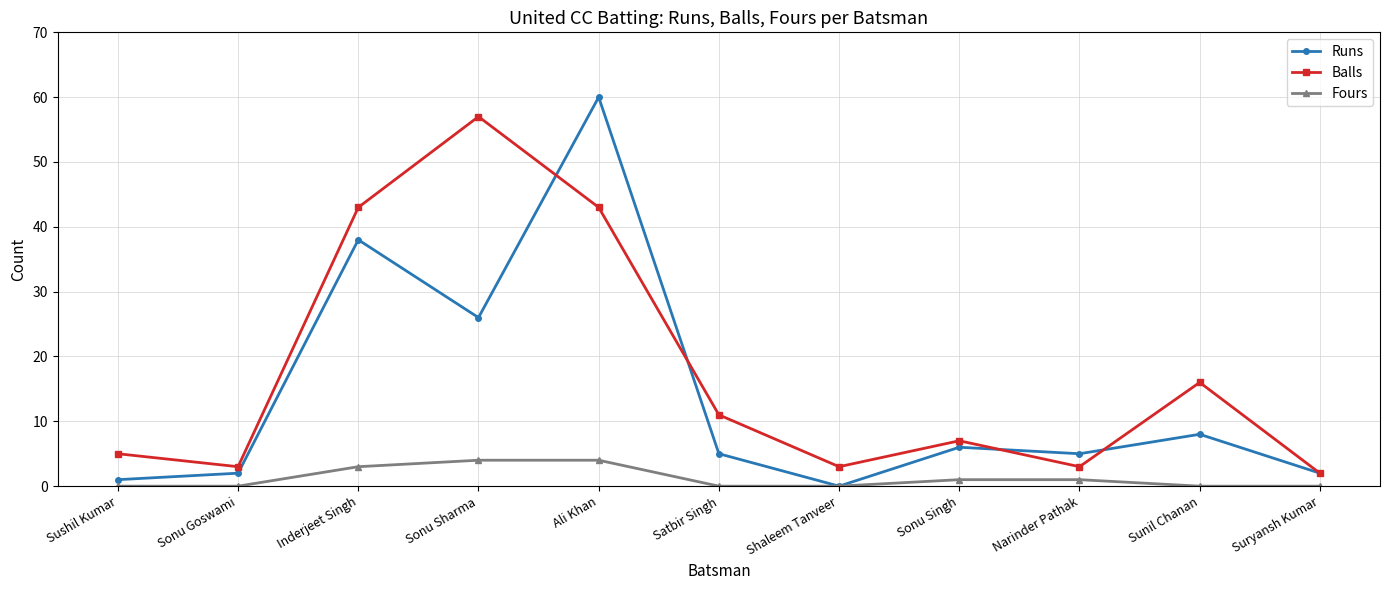

What is the label of the 2nd point from the left?

Sonu Goswami